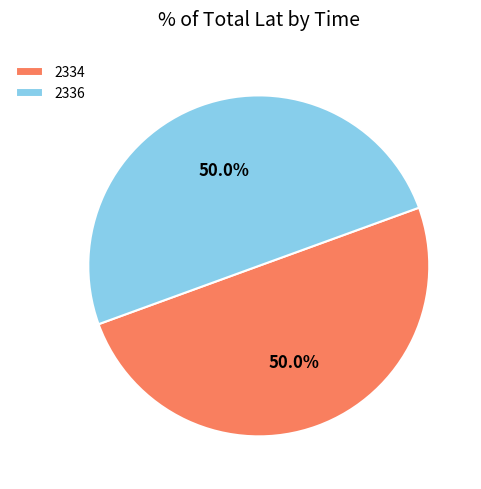

What is the ratio of the value at 2336 to the value at 2334?

1.0